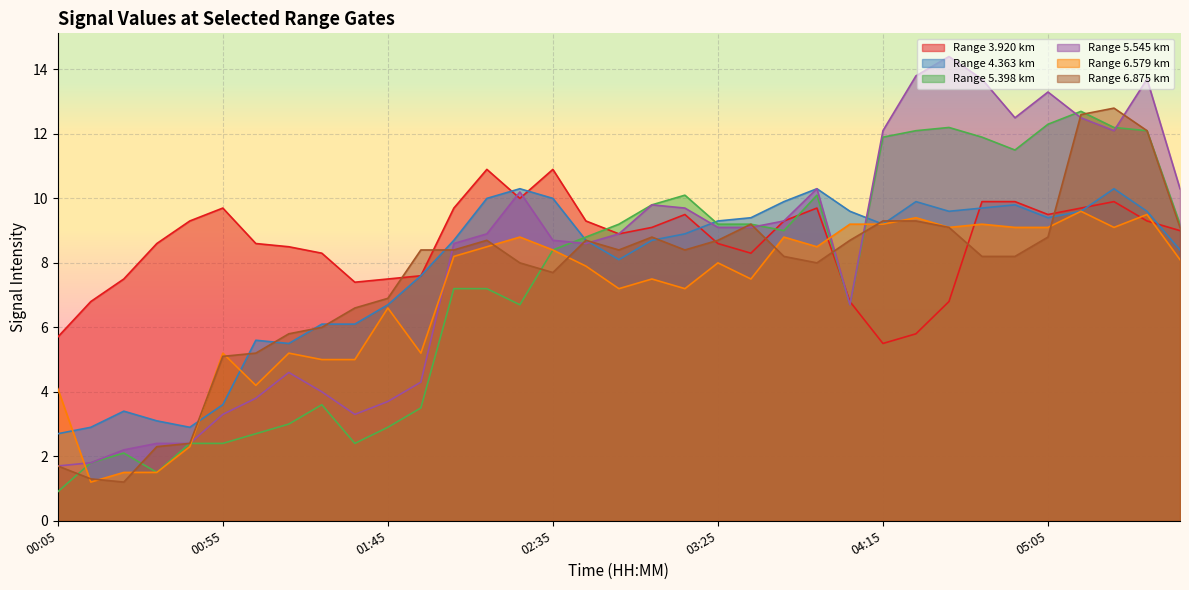

What is the difference between the maximum and minimum values in the 3.920 series?

5.4